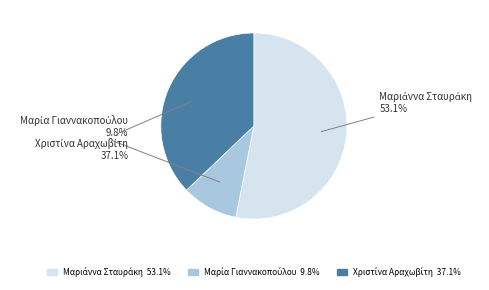

To the nearest percent, what is the average slice percentage?

33%